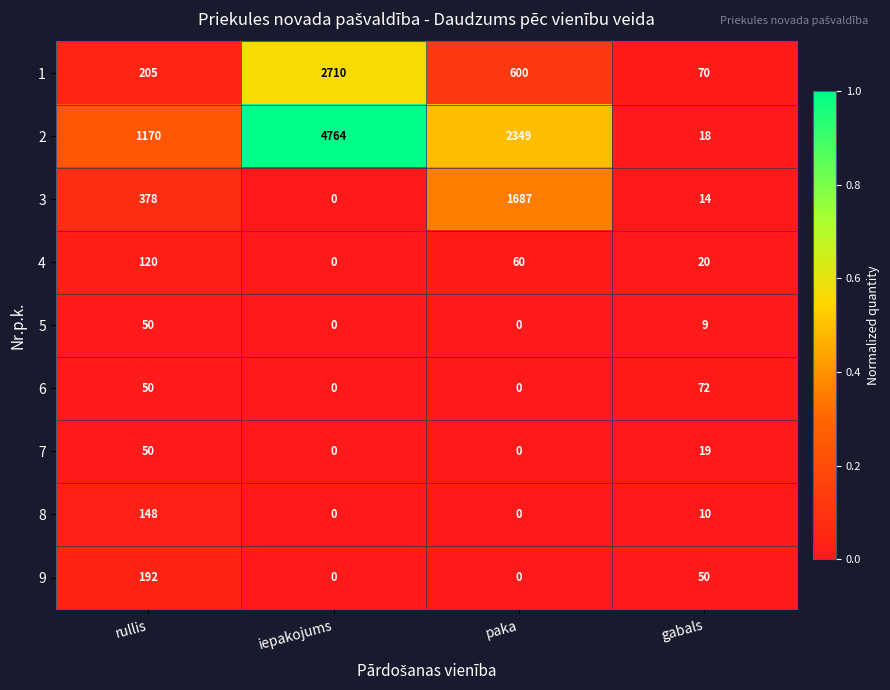

What is the difference between the second highest and second lowest values in the 5 series?

9